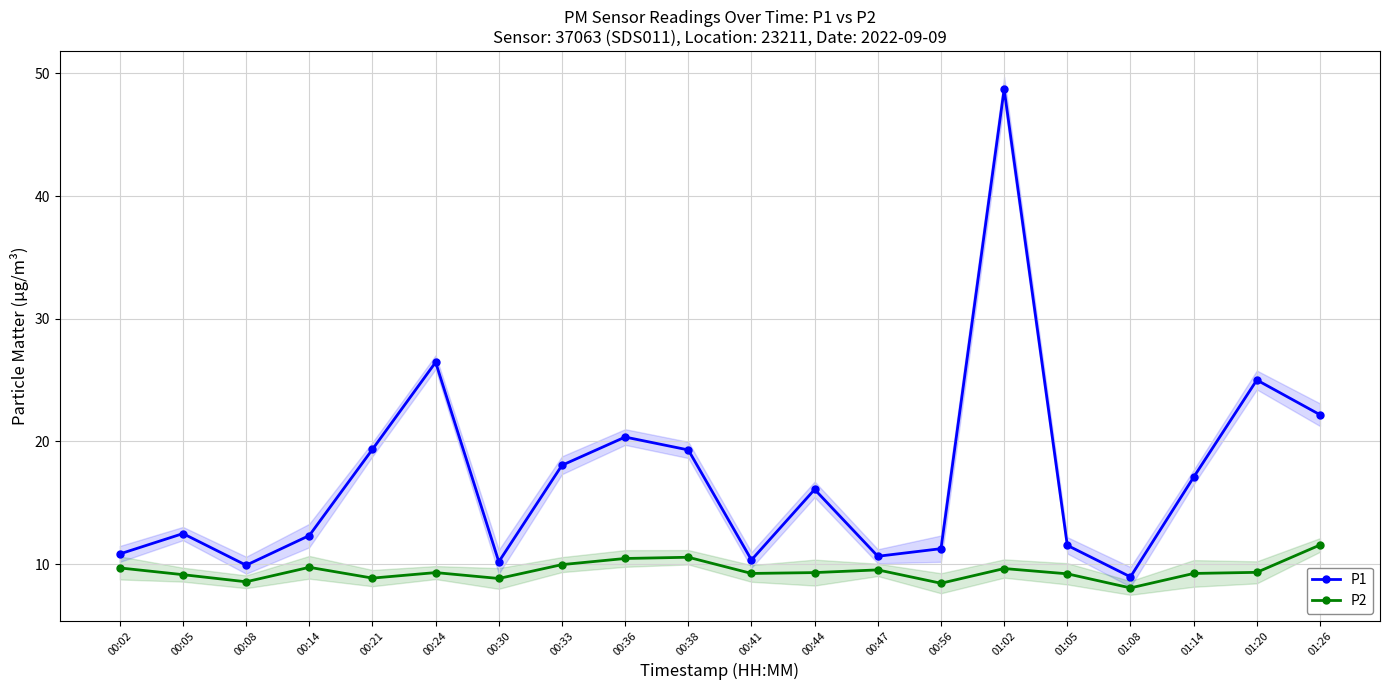

Reading left to right, list all the values displayed in this chart.

P1: 00:02=10.8	00:05=12.5	00:08=9.9	00:14=12.3	00:21=19.4	00:24=26.4	00:30=10.2	00:33=18.1	00:36=20.4	00:38=19.3	00:41=10.3	00:44=16.1	00:47=10.6	00:56=11.2	01:02=48.7	01:05=11.5	01:08=8.9	01:14=17.1	01:20=25.0	01:26=22.2
P2: 00:02=9.7	00:05=9.1	00:08=8.6	00:14=9.7	00:21=8.8	00:24=9.3	00:30=8.8	00:33=9.9	00:36=10.4	00:38=10.6	00:41=9.2	00:44=9.3	00:47=9.5	00:56=8.4	01:02=9.6	01:05=9.2	01:08=8.1	01:14=9.2	01:20=9.3	01:26=11.6